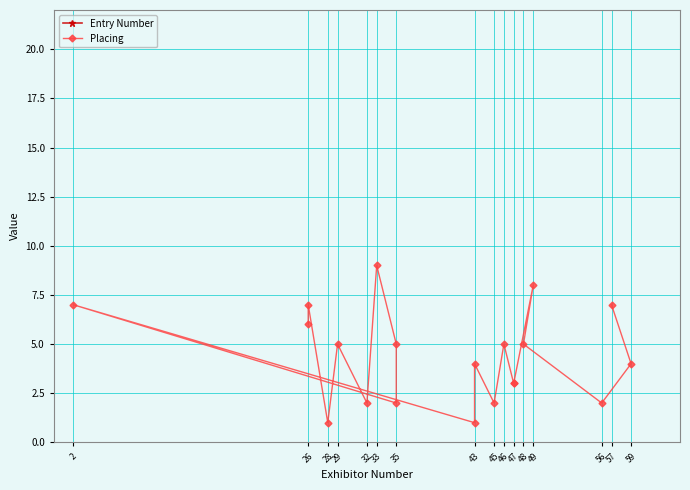

What are all the series names shown in the legend?

Entry Number, Placing